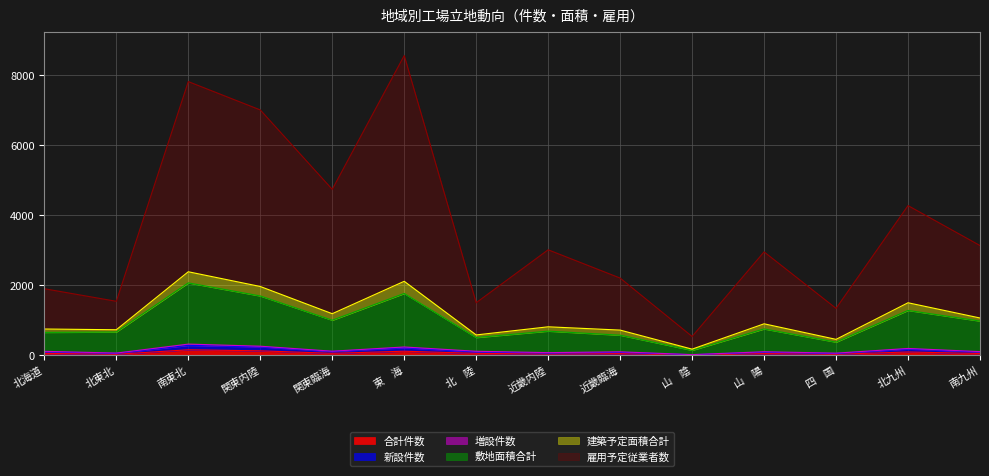

How many data points in 新設件数 are less than 100?

7